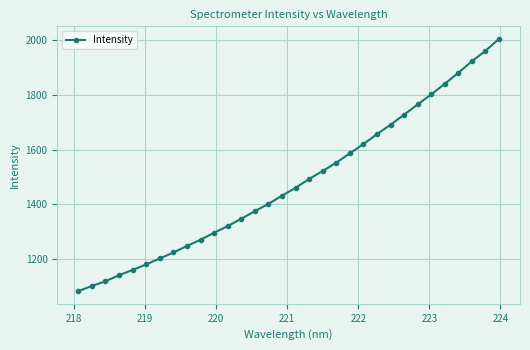

What is the value of the 16th point from the left?

1432.0